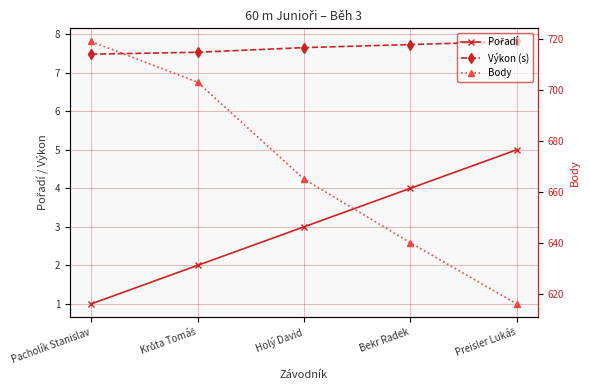

Which series changed the most between Bekr Radek and Preisler Lukáš?

Body